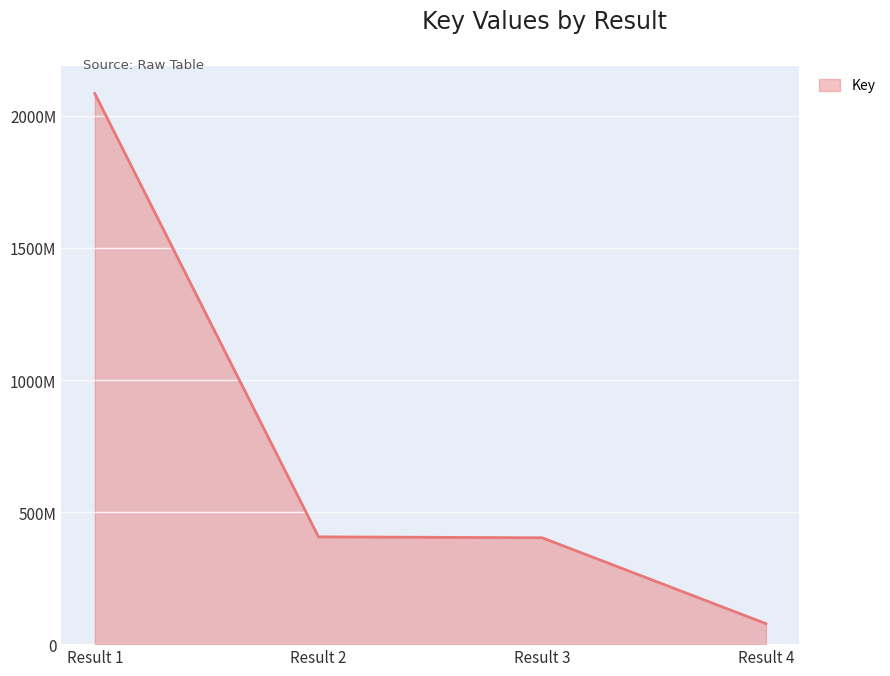

Is this an area chart (filled region under the line)?

Yes